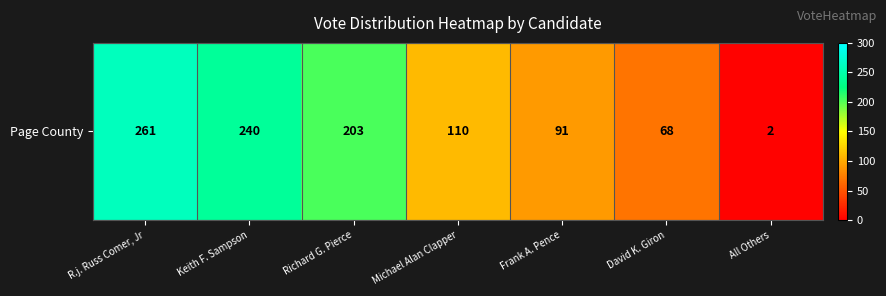

What is the difference between the maximum and second lowest values?

193